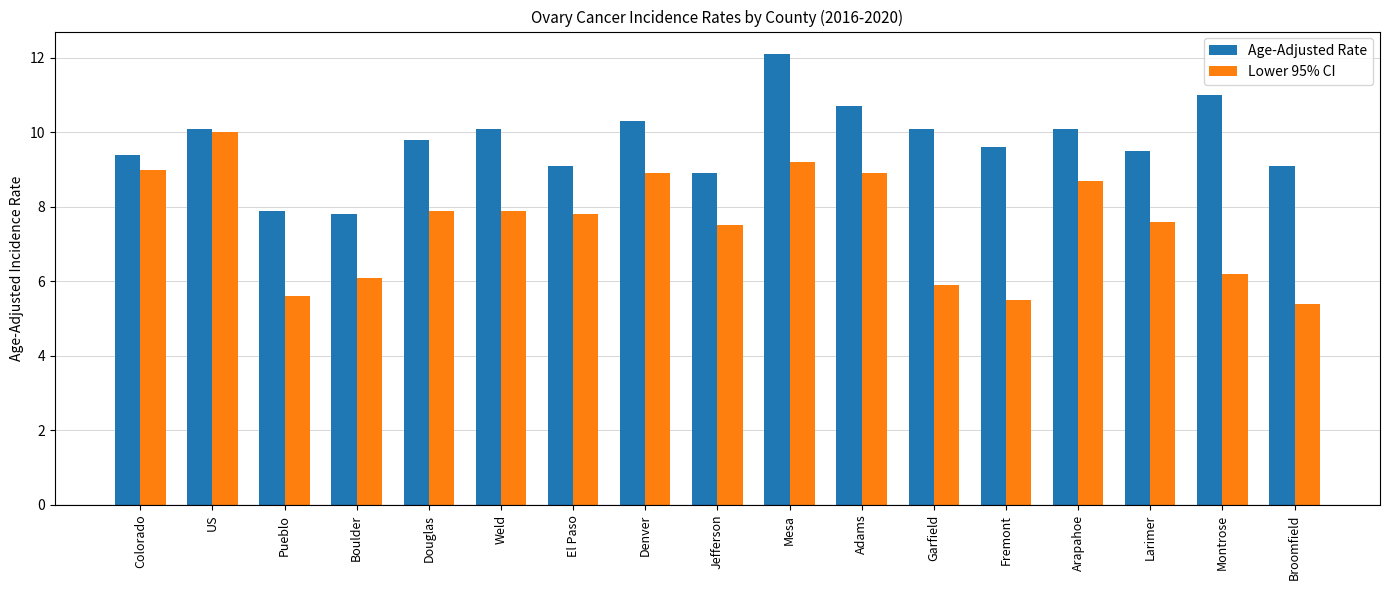

Is it true that Lower 95% CI equals 1.9 at Larimer?

False